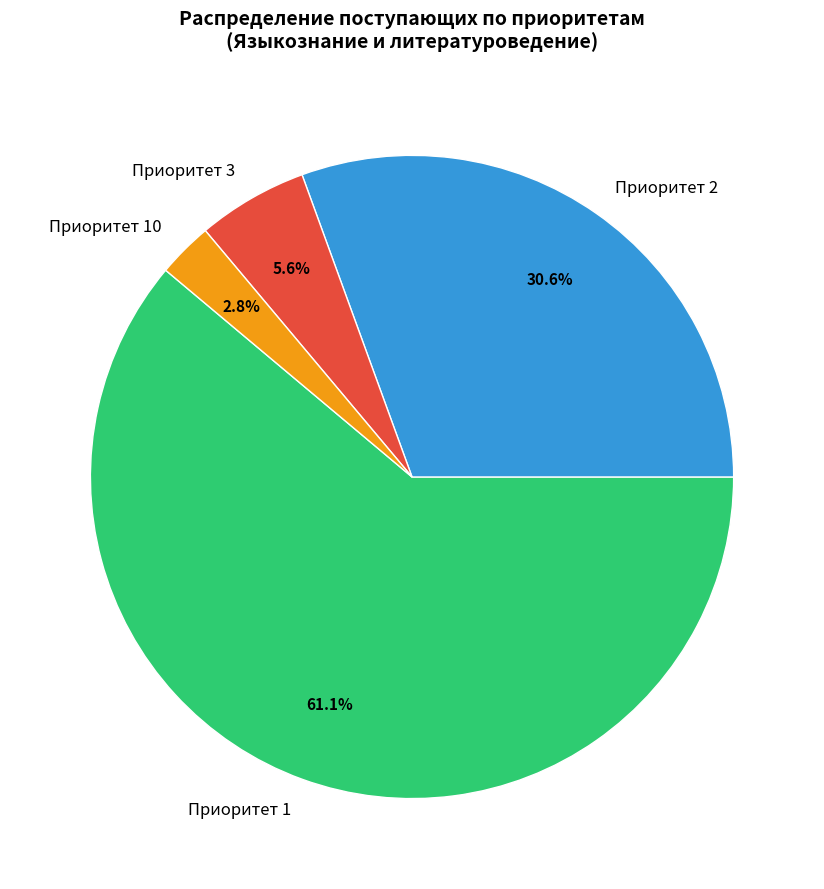

Count the number of slices in the pie.

4